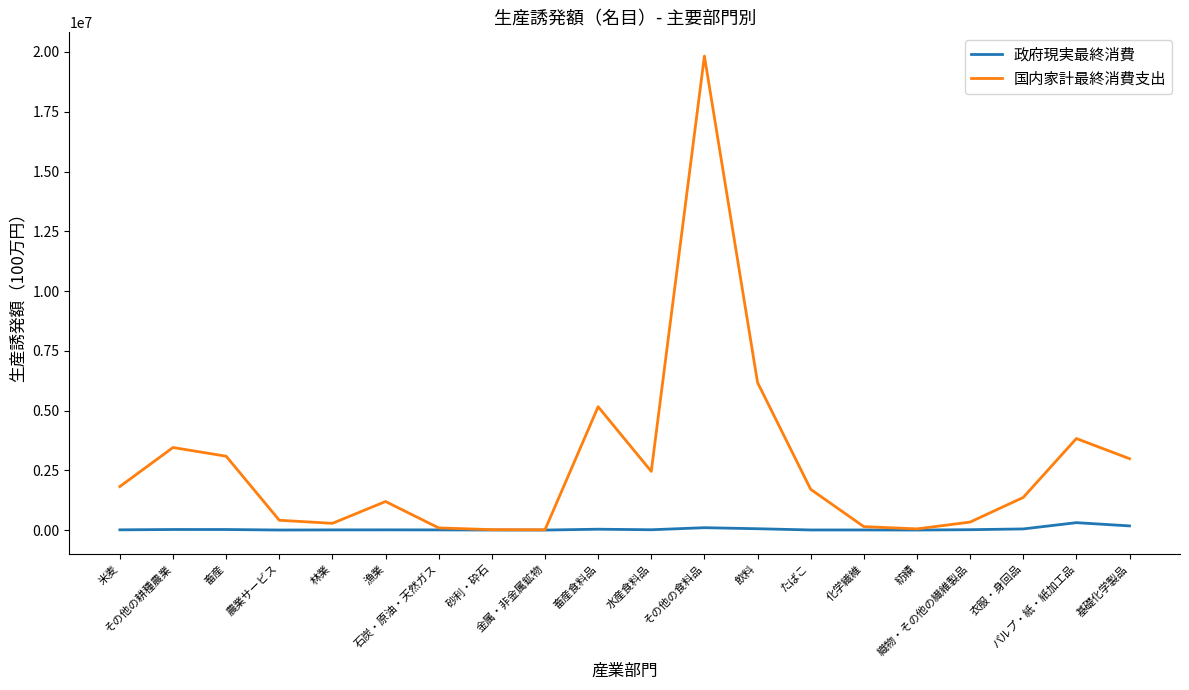

Is the value of 国内家計最終消費支出 at 畜産 greater than the value of 政府現実最終消費 at 基礎化学製品?

Yes